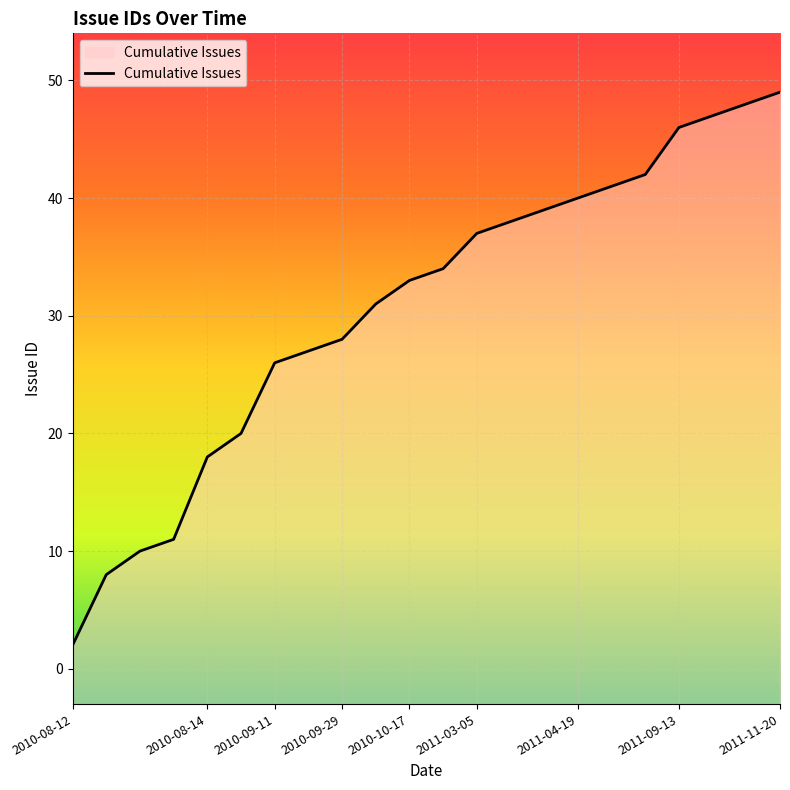

Is it true that the value at 2010-09-11 is 26?

True